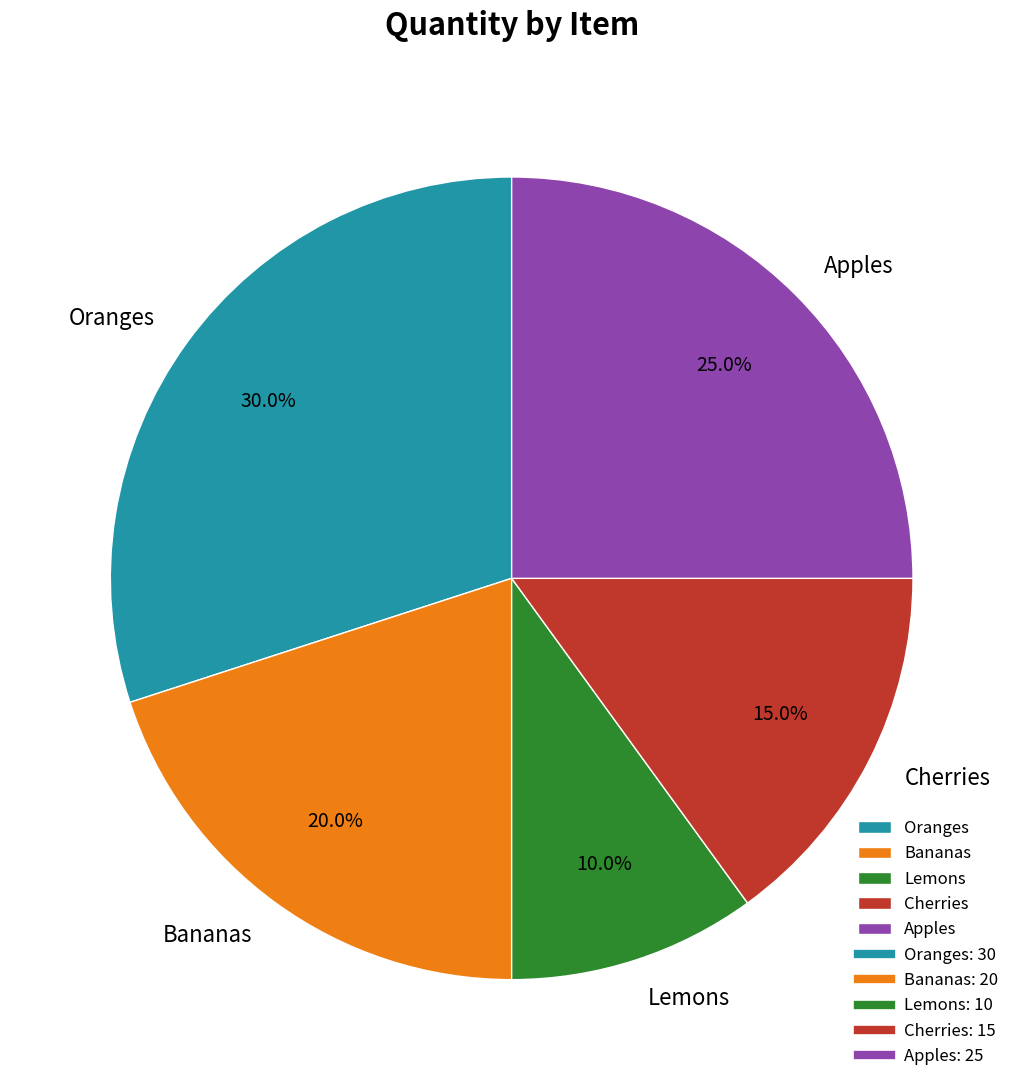

Between Bananas and Apples, which is larger?

Apples